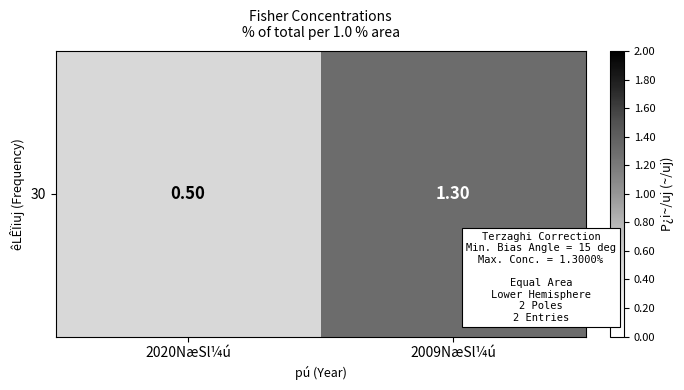

What is the minimum value shown in the chart?

0.5